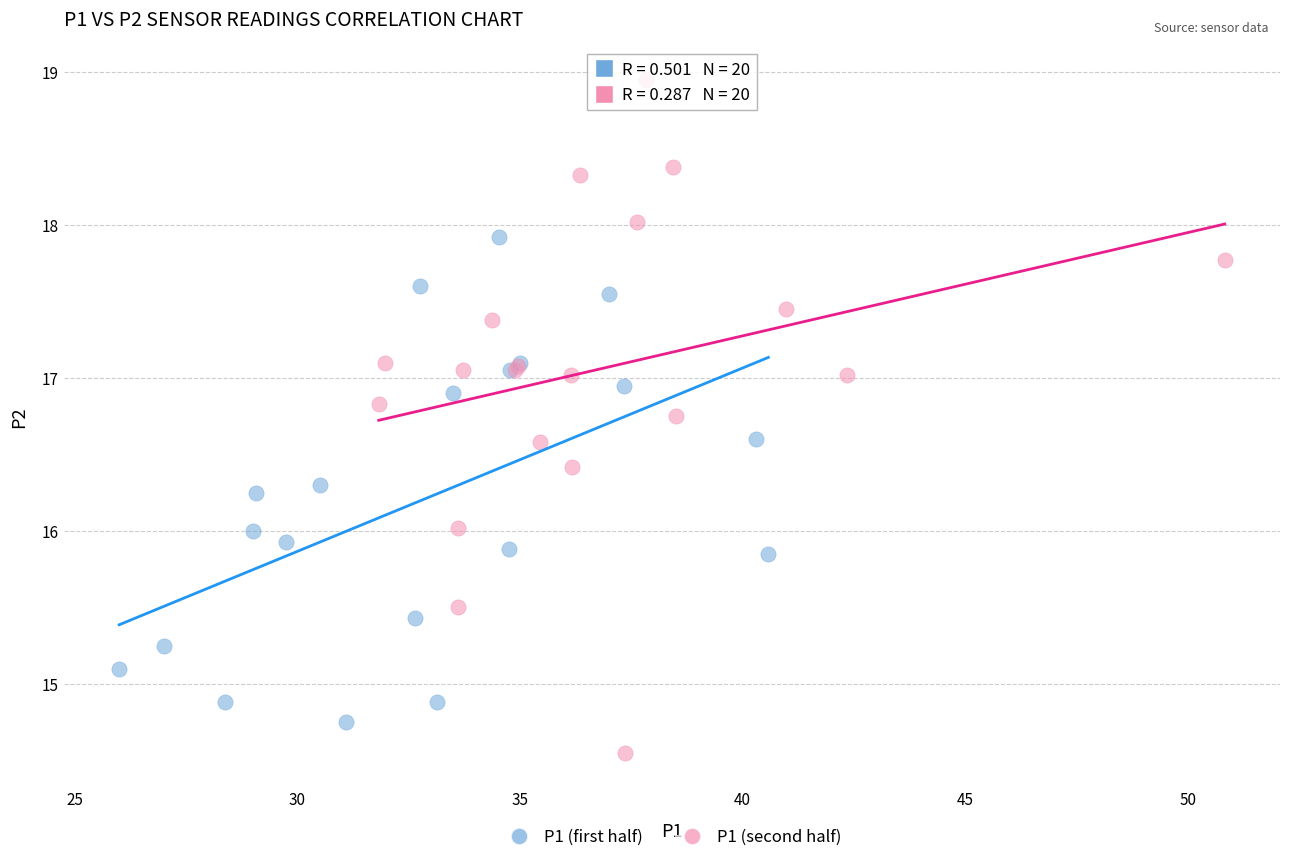

Which series has the largest Y range (max minus min)?

P1 (second half)